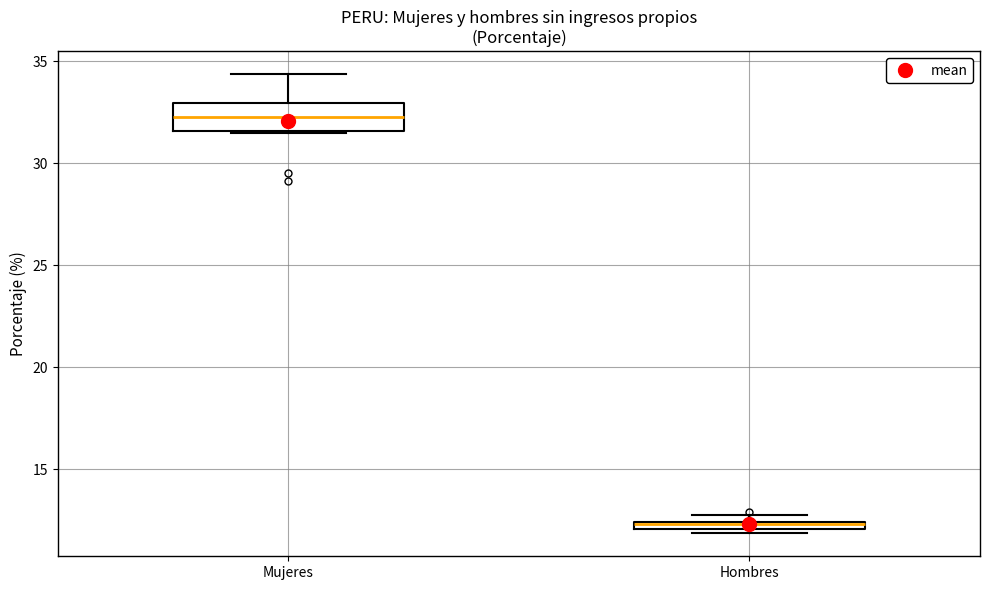

Which box is the tallest, from its lower edge to its upper edge?

Mujeres